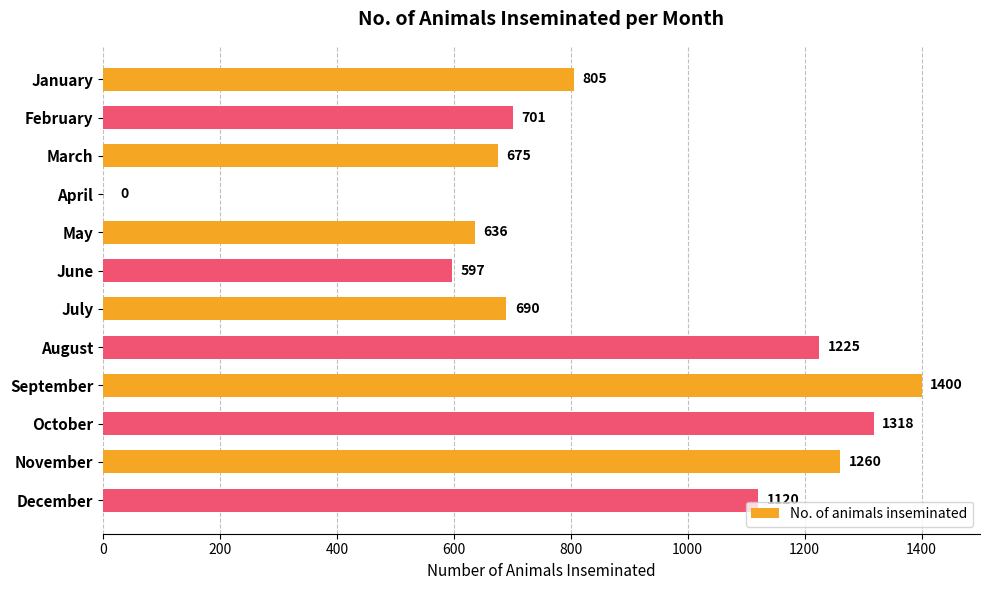

What is the average value?

869